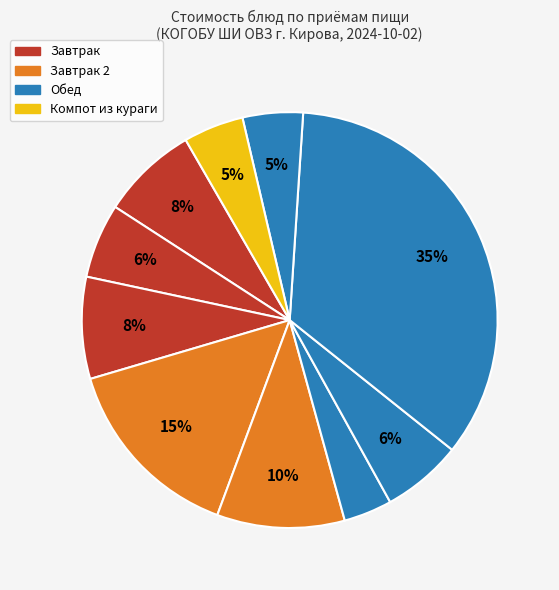

To the nearest percent, what is the difference between the largest and smallest slice percentages?

31%